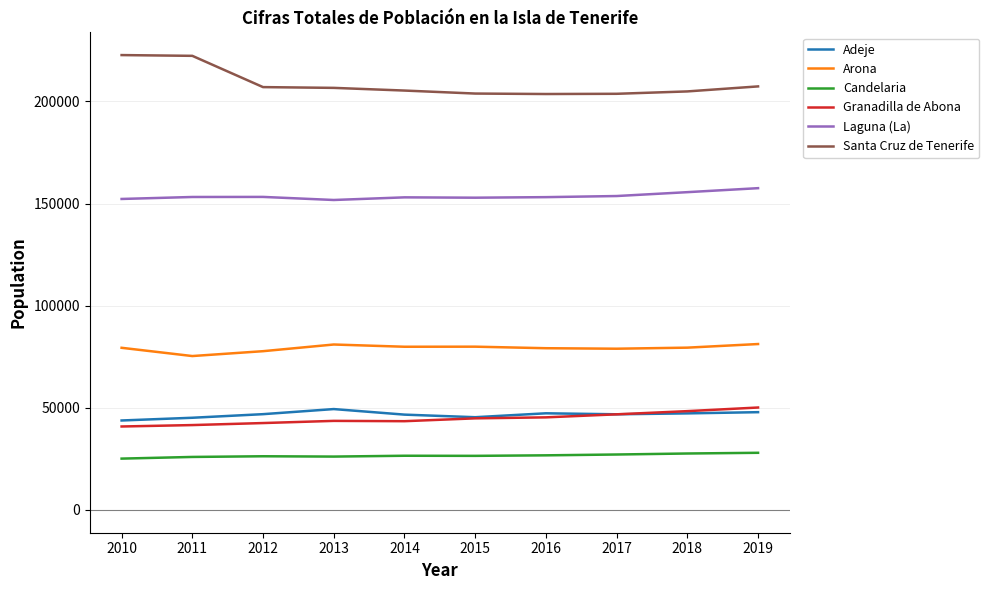

True or false: Arona and Santa Cruz de Tenerife intersect in this chart.

False